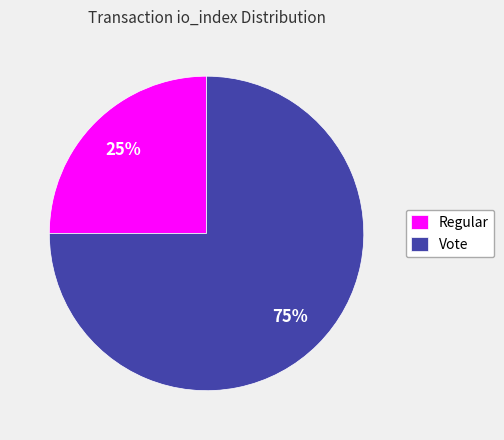

Between Regular and Vote, which is larger?

Vote